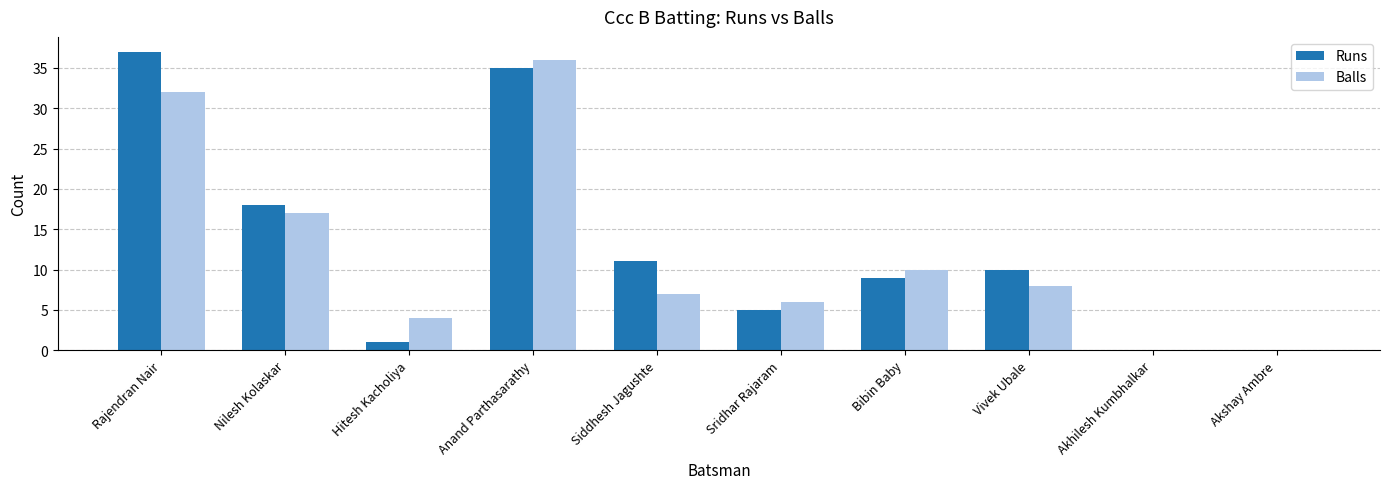

Between Siddhesh Jagushte and Akhilesh Kumbhalkar, which series saw the biggest shift?

Runs